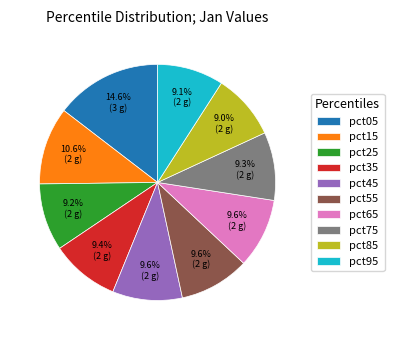

Does pct65 represent more than half of the total?

No